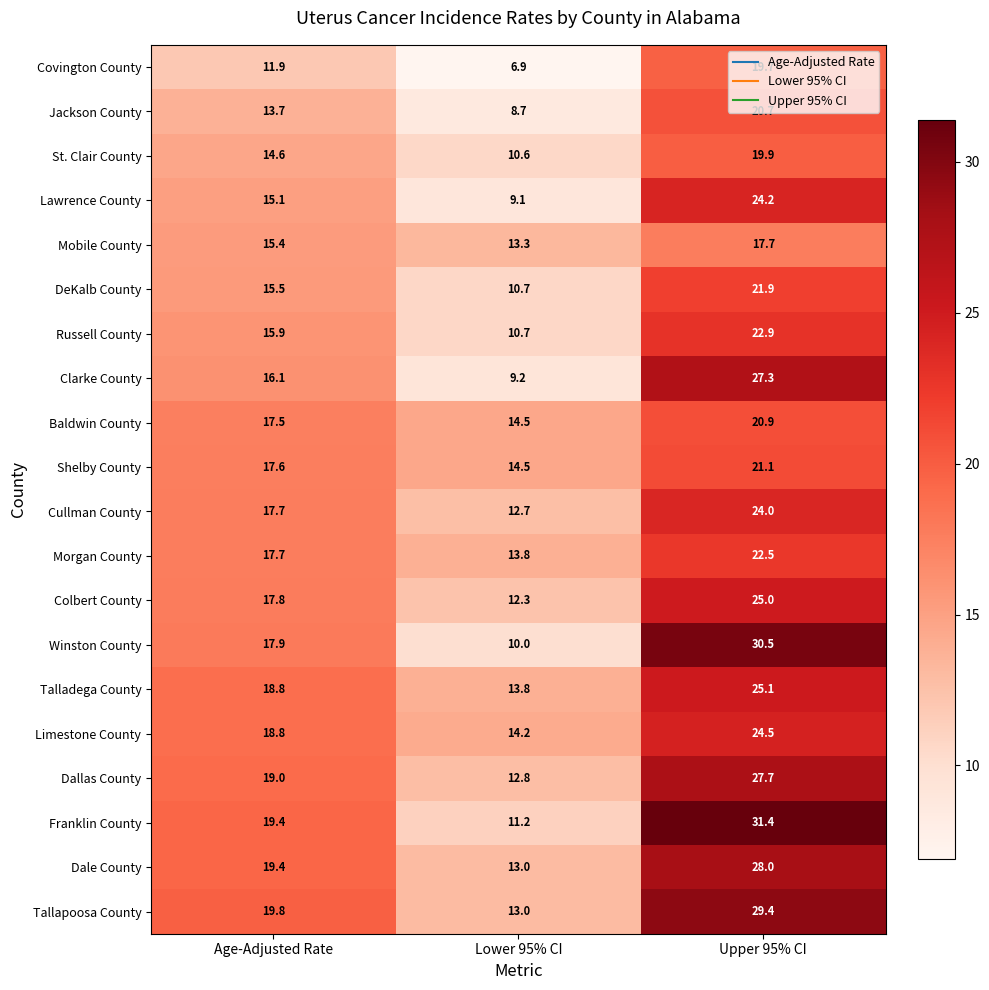

List the series in order of their peak value, lowest first.

Mobile County, Covington County, St. Clair County, Jackson County, Baldwin County, Shelby County, DeKalb County, Morgan County, Russell County, Cullman County, Lawrence County, Limestone County, Colbert County, Talladega County, Clarke County, Dallas County, Dale County, Tallapoosa County, Winston County, Franklin County